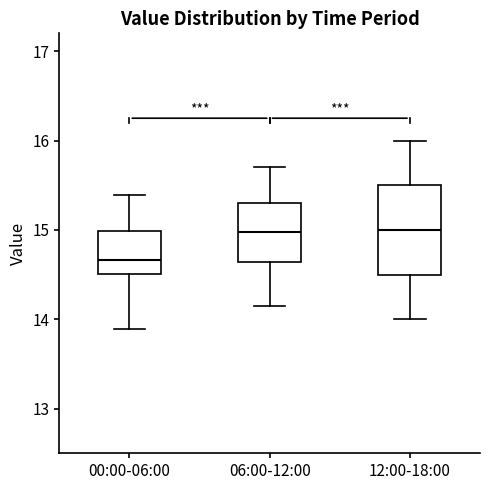

Which box has the lowest median line?

00:00-06:00